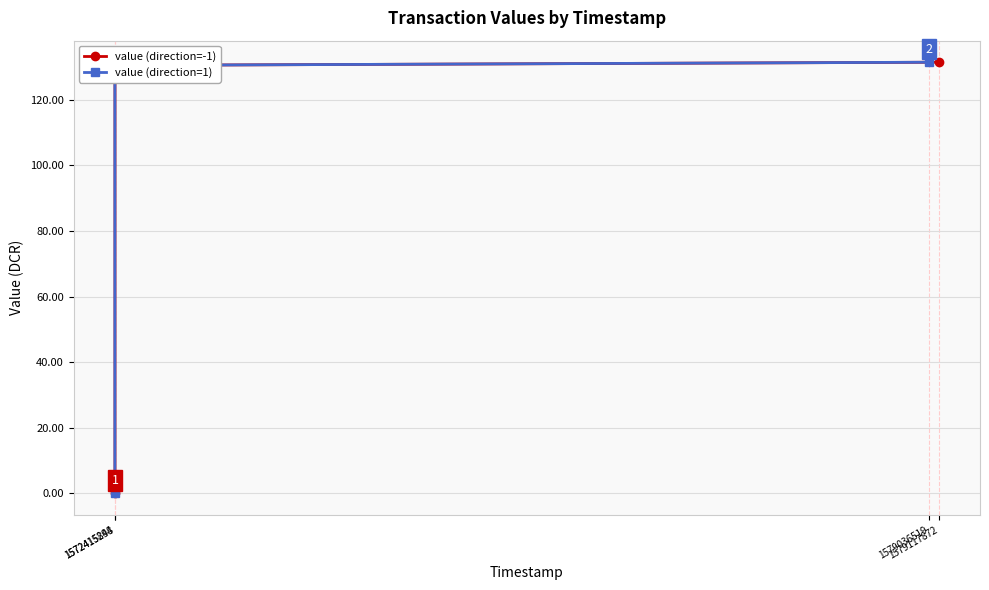

At which category is the sum across all series the highest?

1579036519